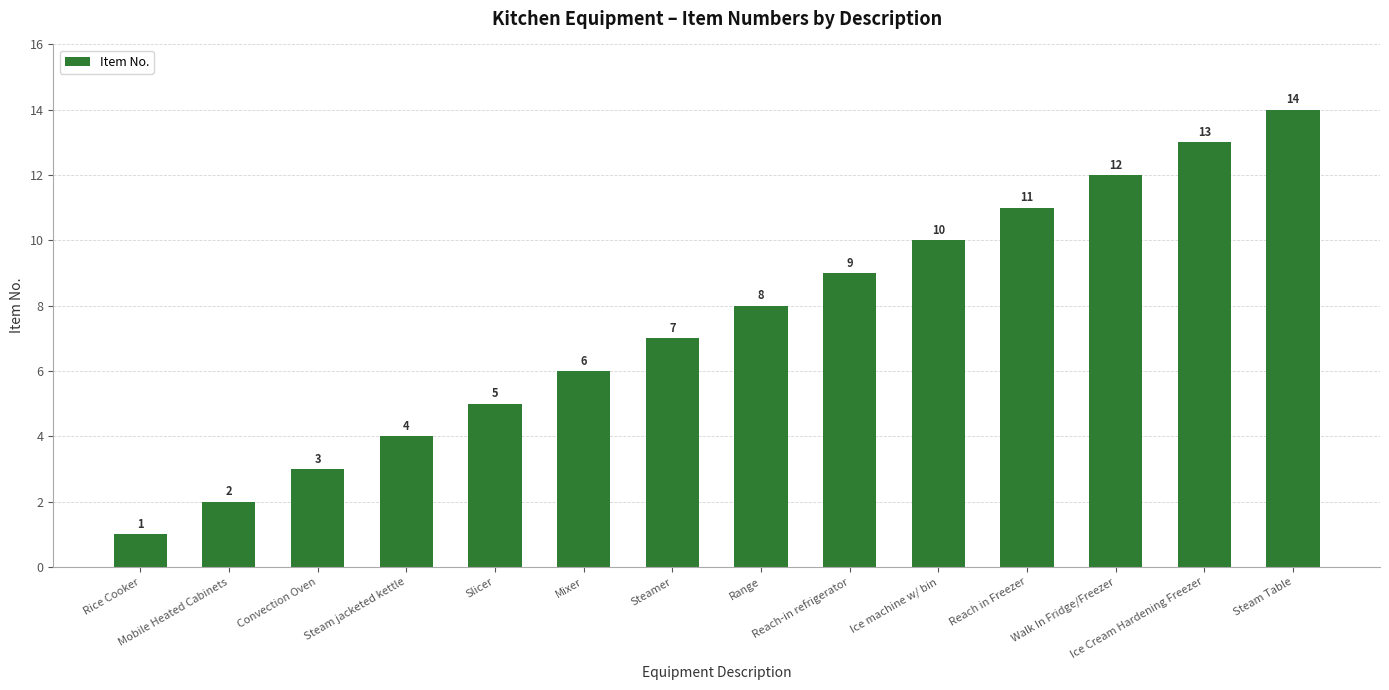

What is the difference between the second highest and minimum values?

12